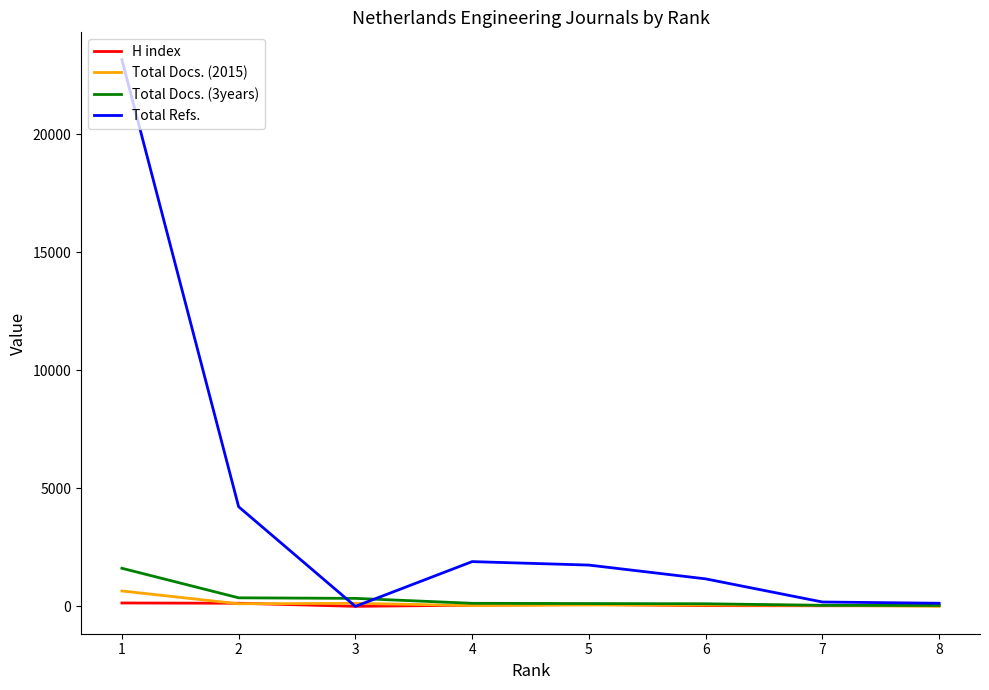

Is the value of Total Refs. at 1 greater than the value of Total Docs. (2015) at 1?

Yes